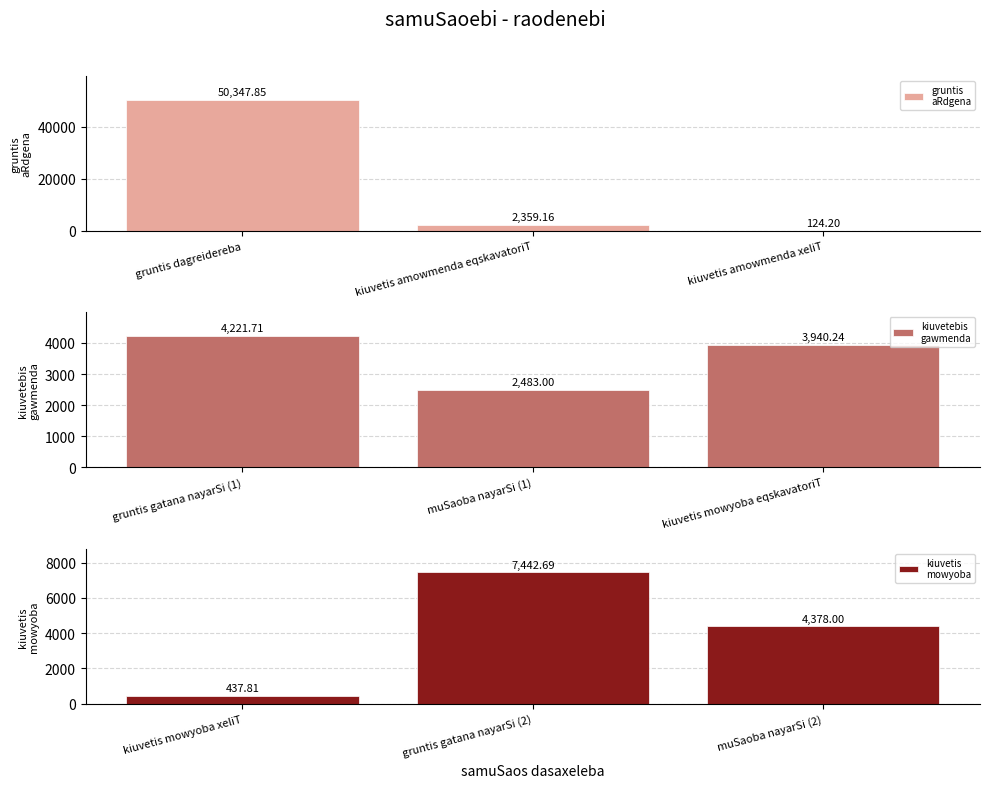

At which category is the sum across all series the highest?

gruntis dagreidereba